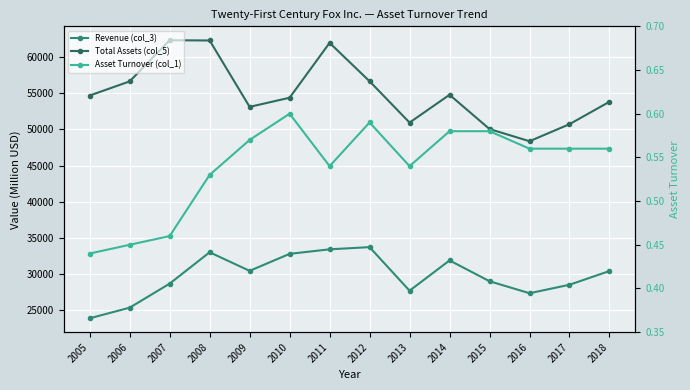

Which label corresponds to the smallest value in the chart?

2005